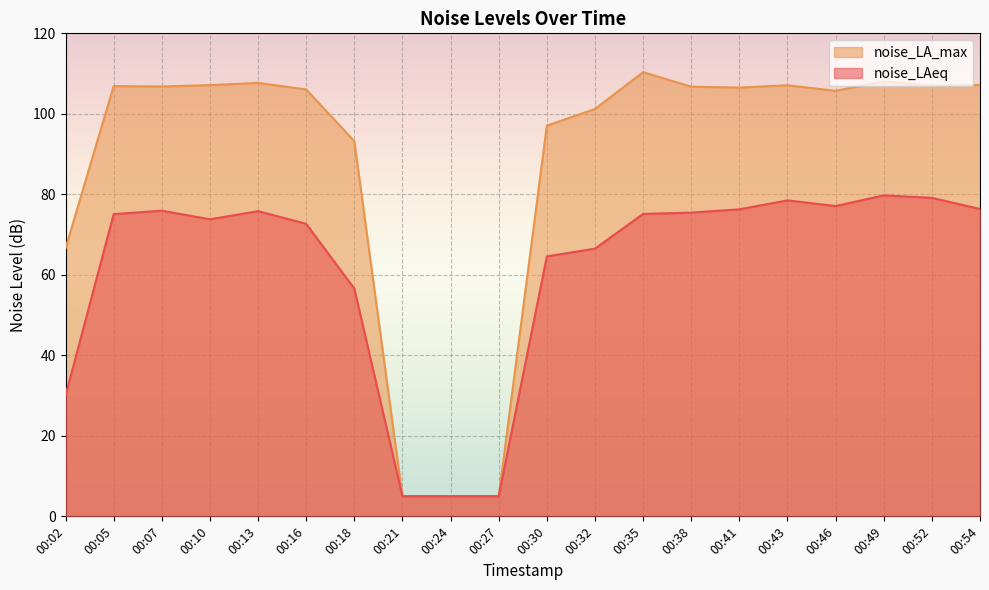

The noise_LA_max series shows 110.3 at 00:35. True or false?

True